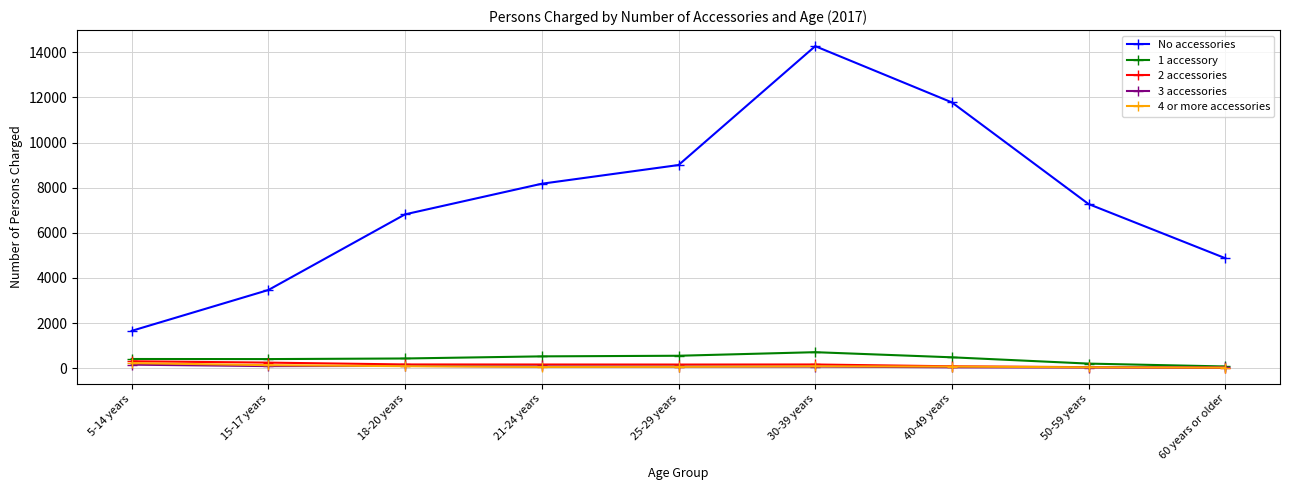

Which series has the widest spread of values?

No accessories